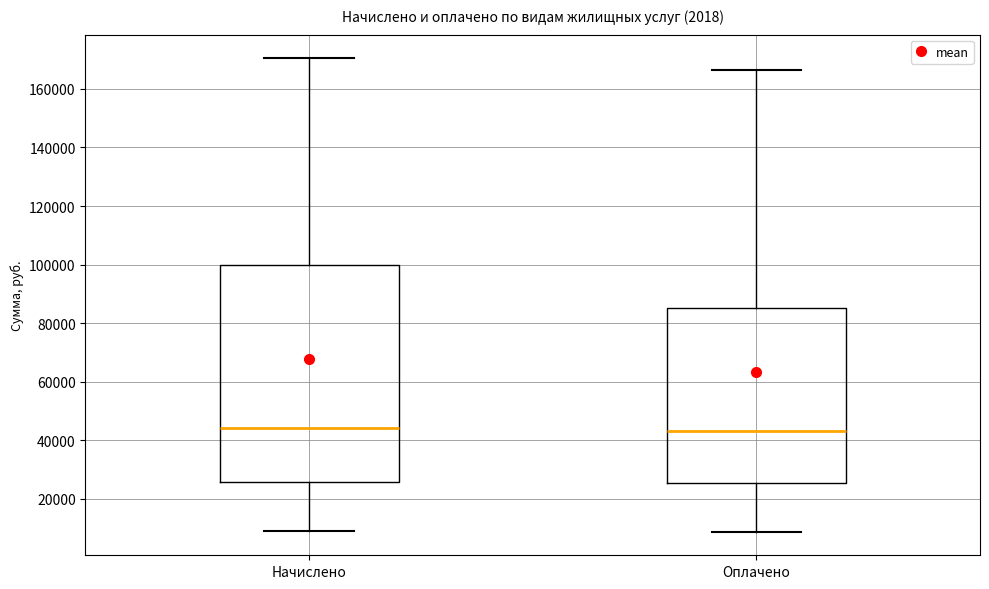

Reading left to right, transcribe this box plot: for each box, give where its median line is, the range the box spans, and where its two whiskers end, as read against the y-axis. The values are not printed on the chart, so give them approximately, as read against the axis.

Начислено: median 44000, box 26000 to 100000, whiskers 8000 to 170000
Оплачено: median 44000, box 26000 to 86000, whiskers 8000 to 166000